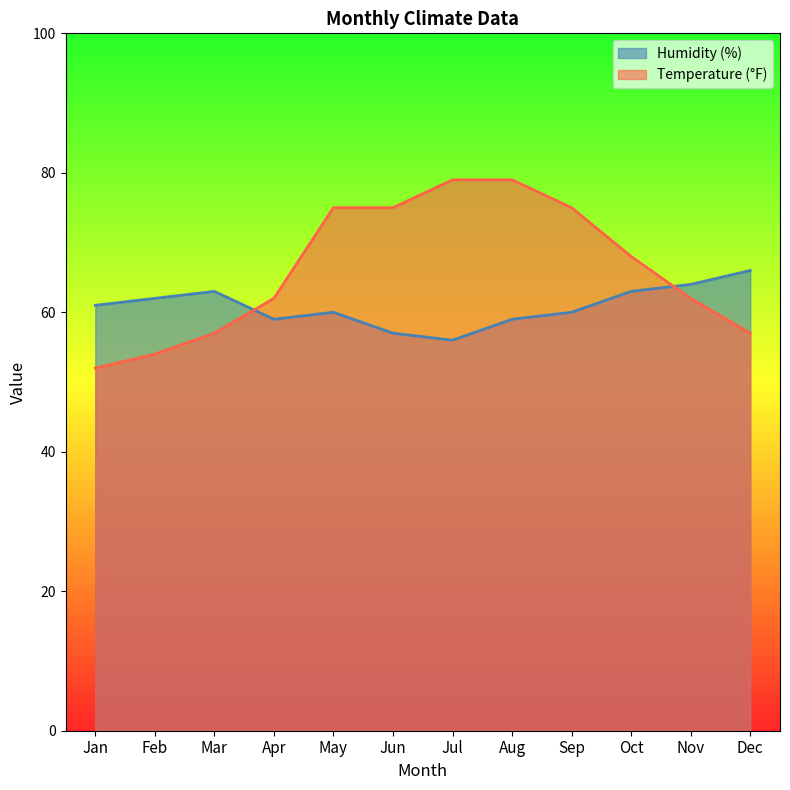

What is the difference between the second highest and second lowest values in the Temperature (°F) series?

25